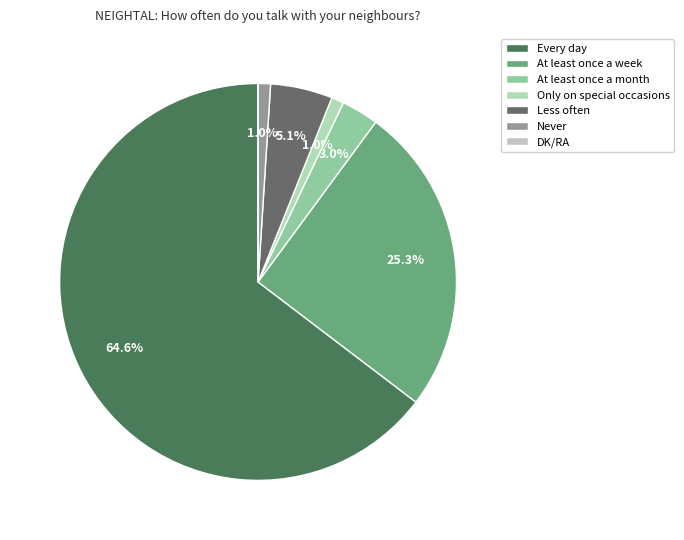

Is there a majority slice in this chart?

Yes